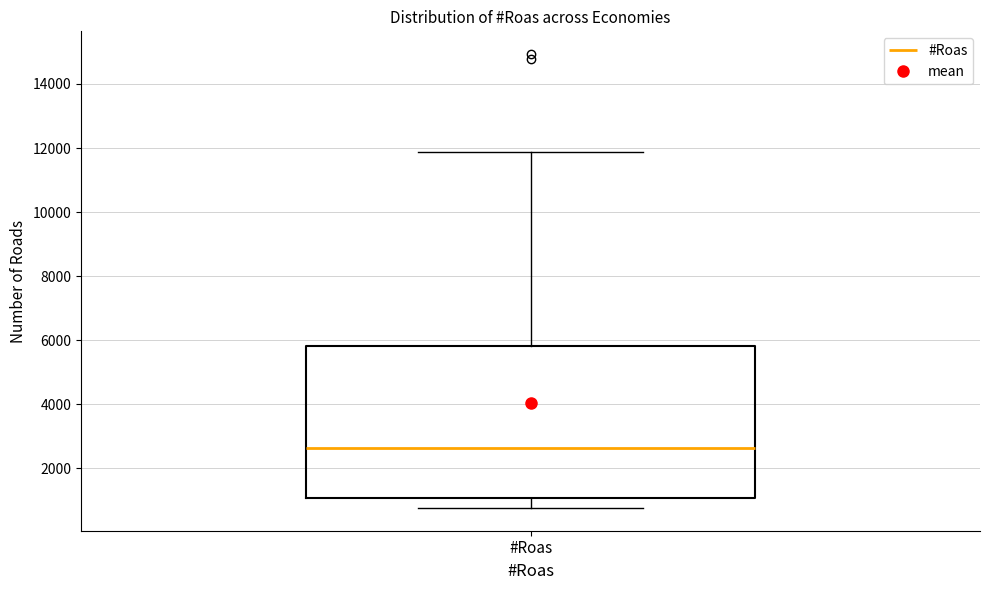

Where does the upper whisker of the box for #Roas end on the y-axis? The values are not printed on the chart, so give them approximately, as read against the axis.

11800